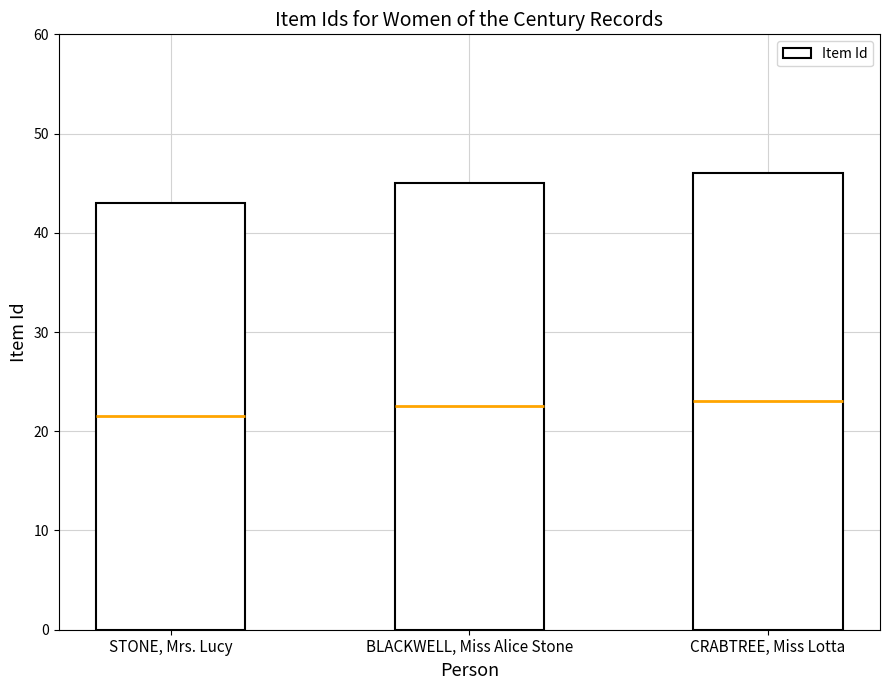

Count the values in the range 43 to 46.

3